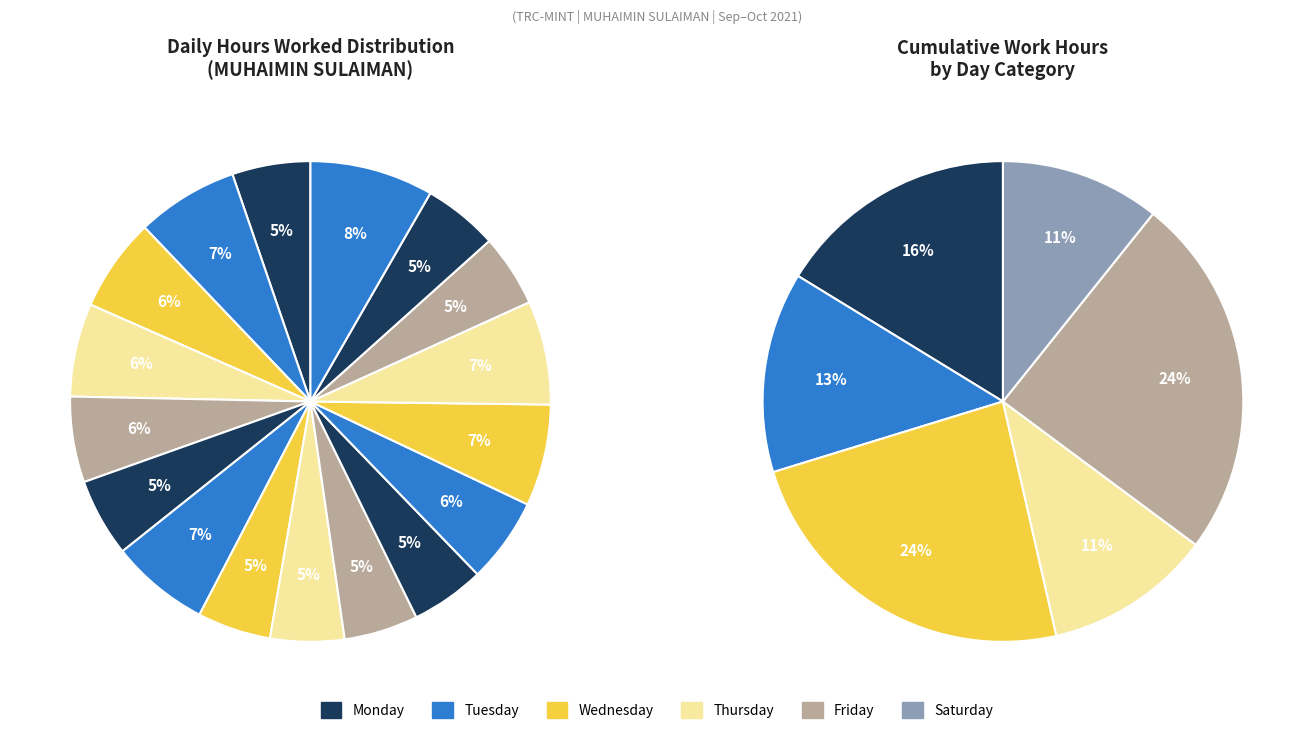

The 29-Wed slice represents 7% of the pie. True or false?

True